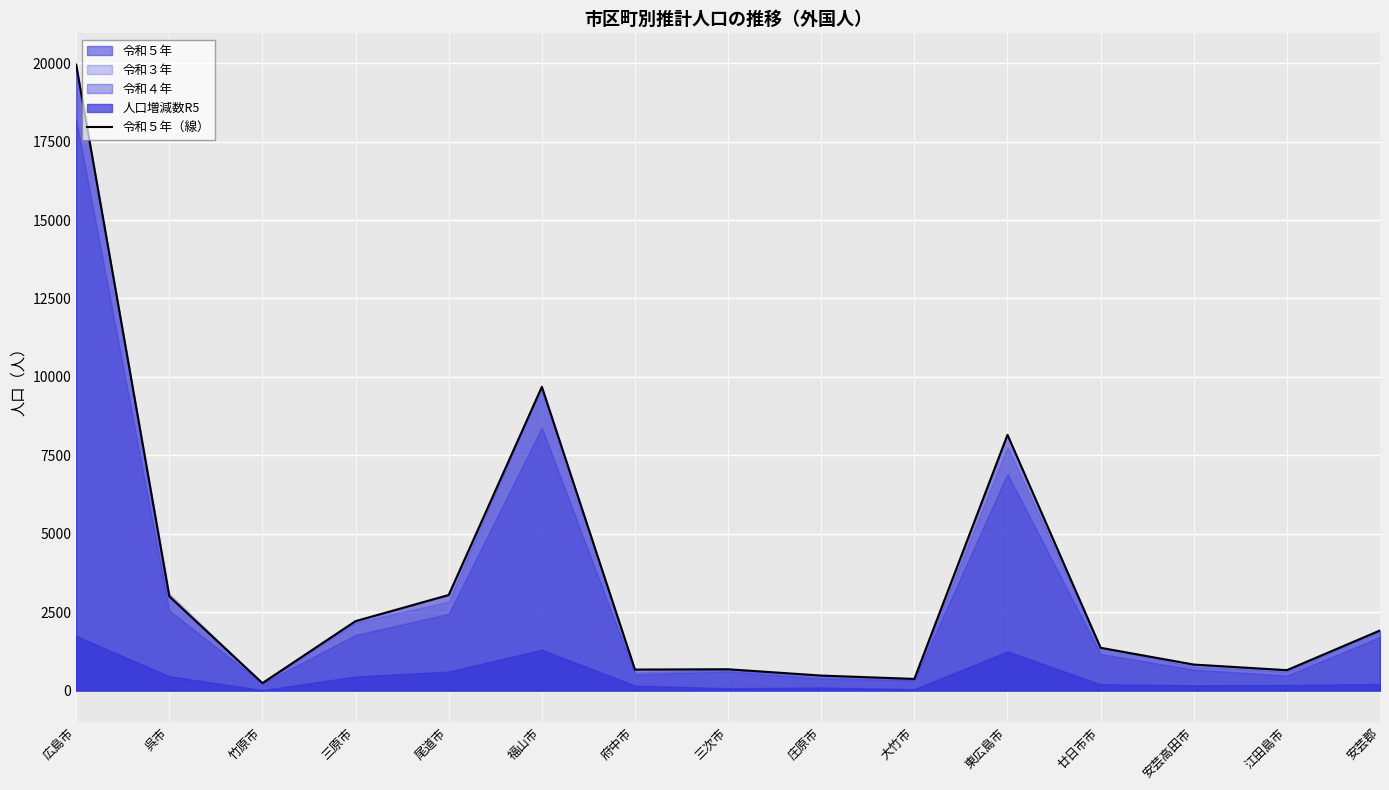

Where is the data nearest to the value 10095?

福山市